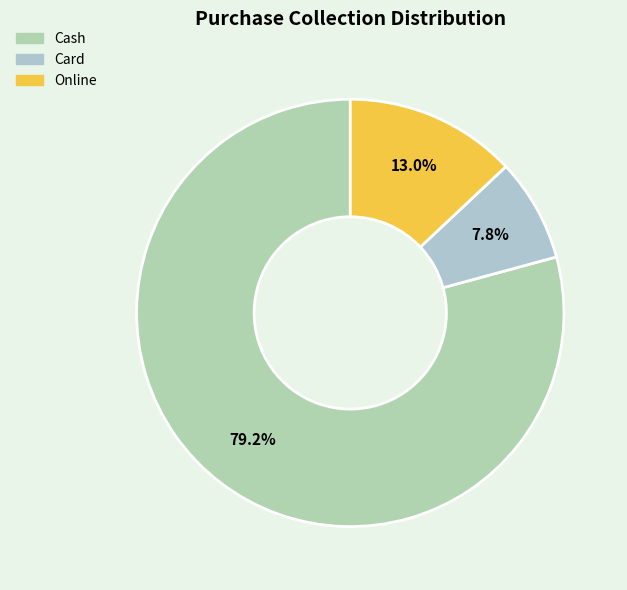

Rank the categories by value from lowest to highest.

Card, Online, Cash